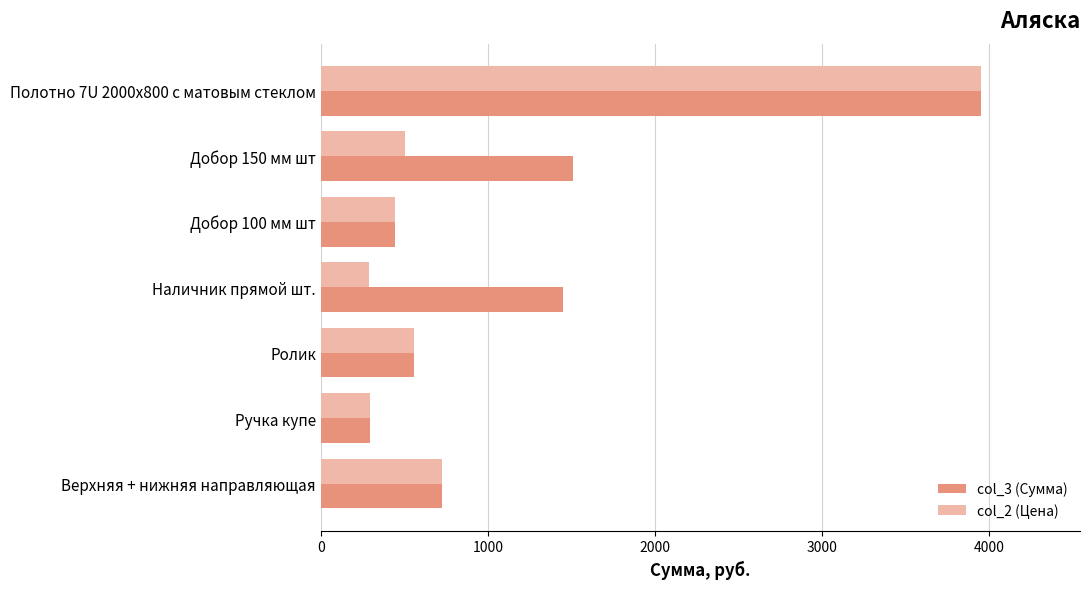

What are all the series names shown in the legend?

col_3 (Сумма), col_2 (Цена)